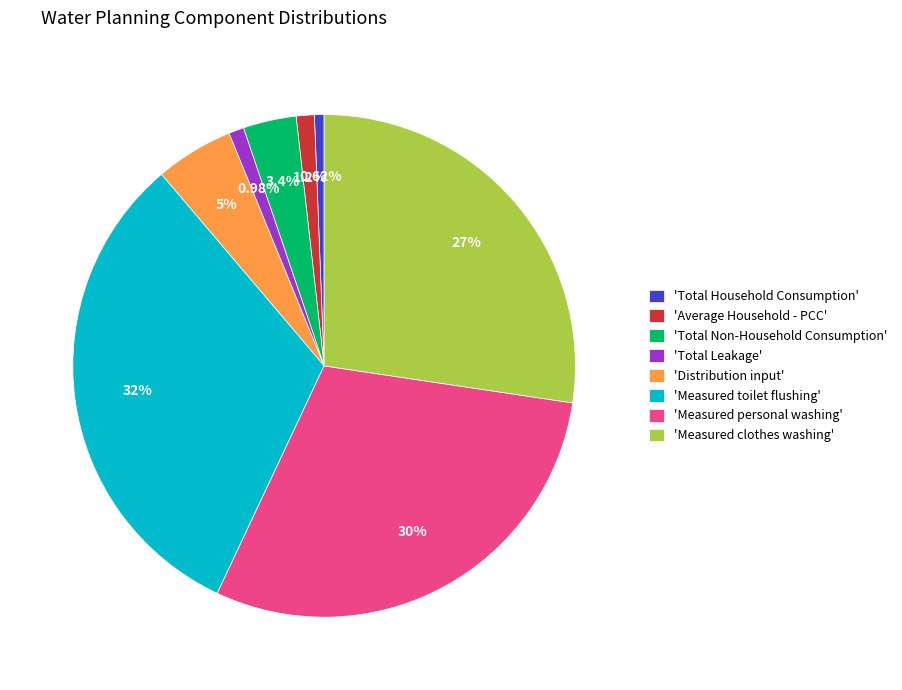

Is the sum of 'Total Household Consumption' and 'Distribution input' greater than half?

No